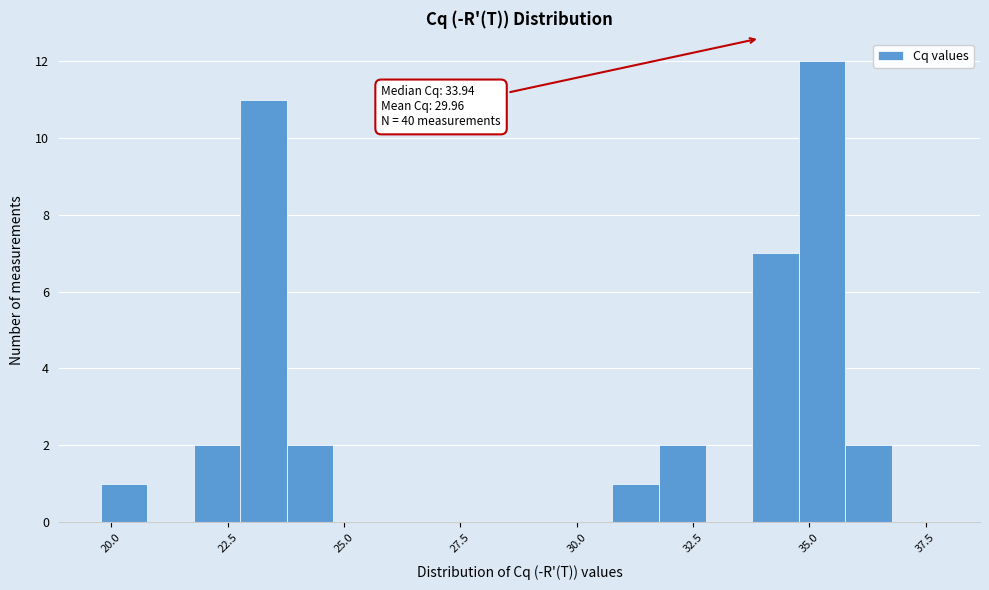

Read against the x-axis, roughly where is the centre of the tallest bar?

35.5